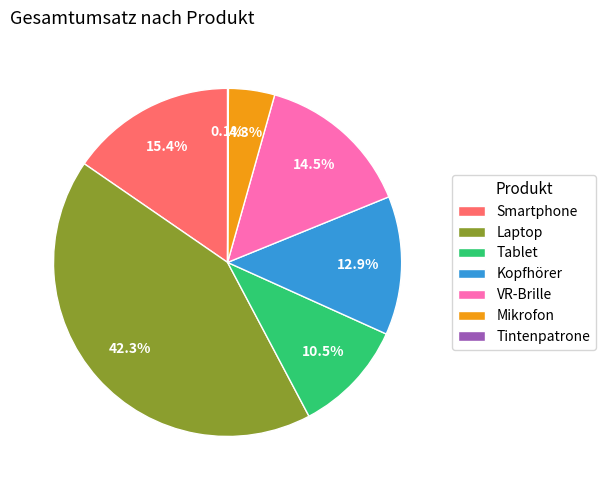

What is the largest slice in the pie chart?

Laptop